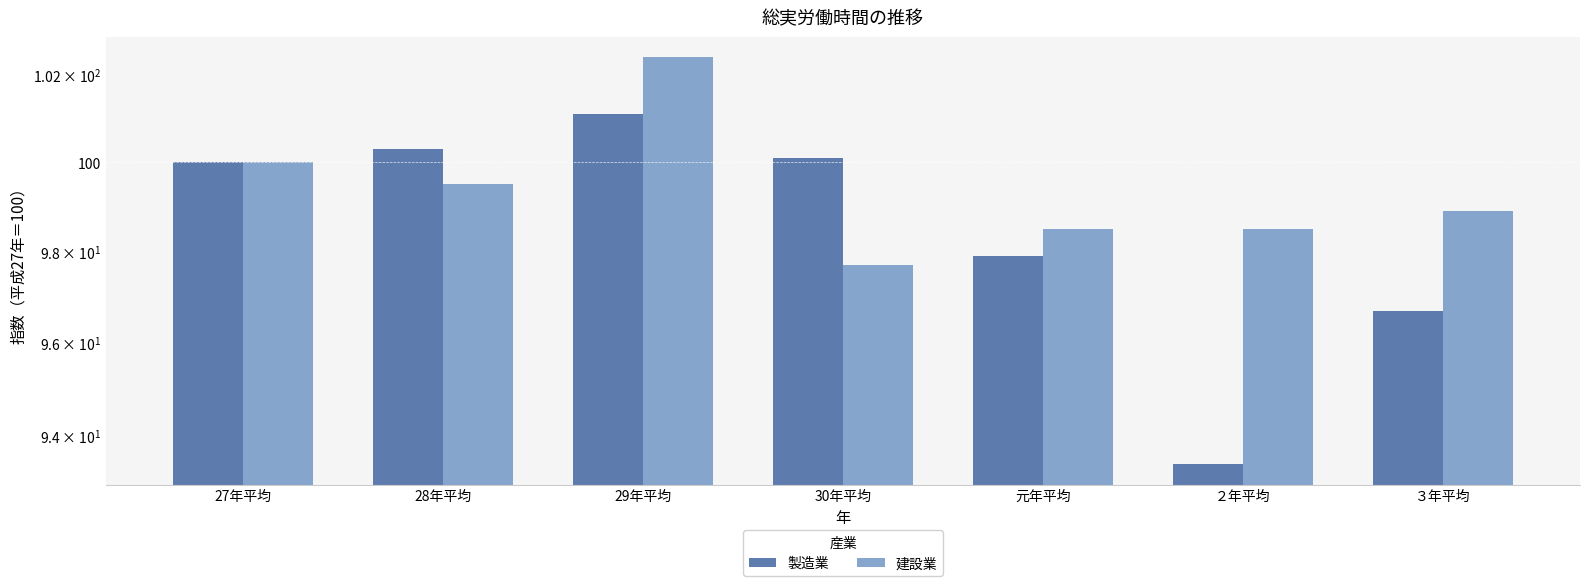

Which series has the largest range (max minus min)?

製造業